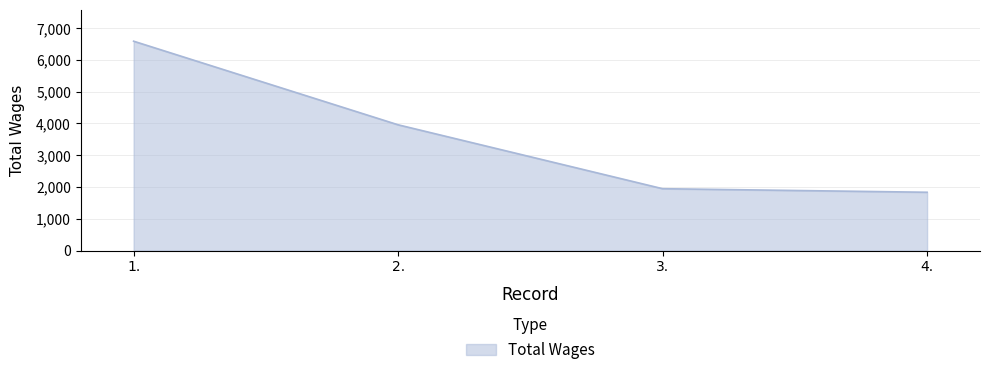

What is the average value?

3581